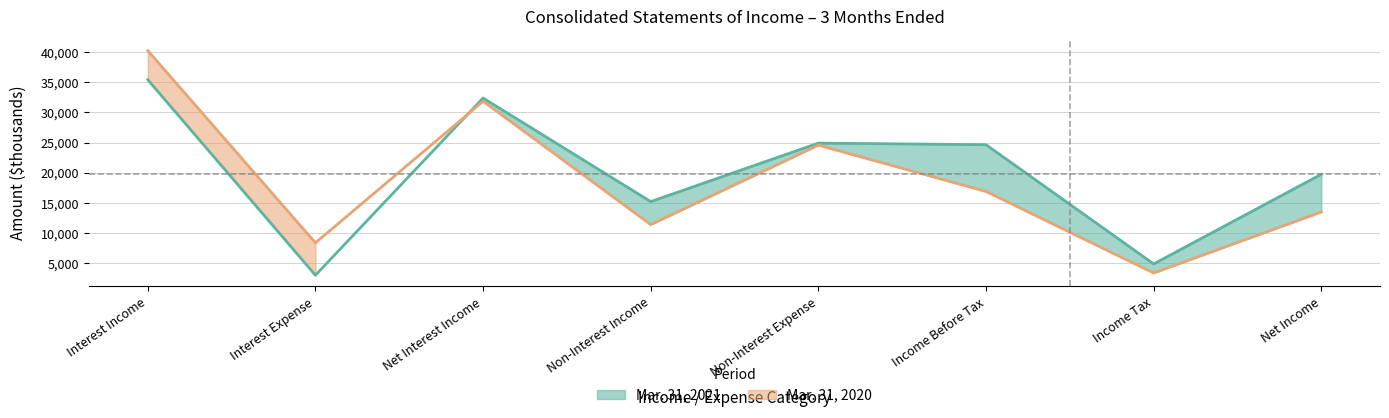

Reading left to right, list all the values displayed in this chart.

Mar. 31, 2021: Interest Income=35388	Interest Expense=3024	Net Interest Income=32364	Non-Interest Income=15215	Non-Interest Expense=24899	Income Before Tax=24636	Income Tax=4896	Net Income=19740
Mar. 31, 2020: Interest Income=40213	Interest Expense=8387	Net Interest Income=31826	Non-Interest Income=11403	Non-Interest Expense=24561	Income Before Tax=16893	Income Tax=3400	Net Income=13493